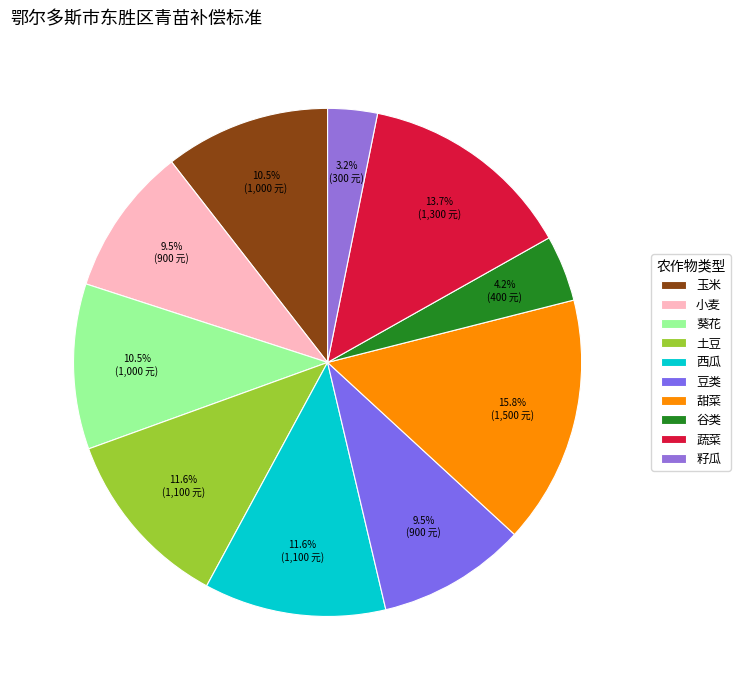

Does 玉米 account for over 50% of the chart?

No